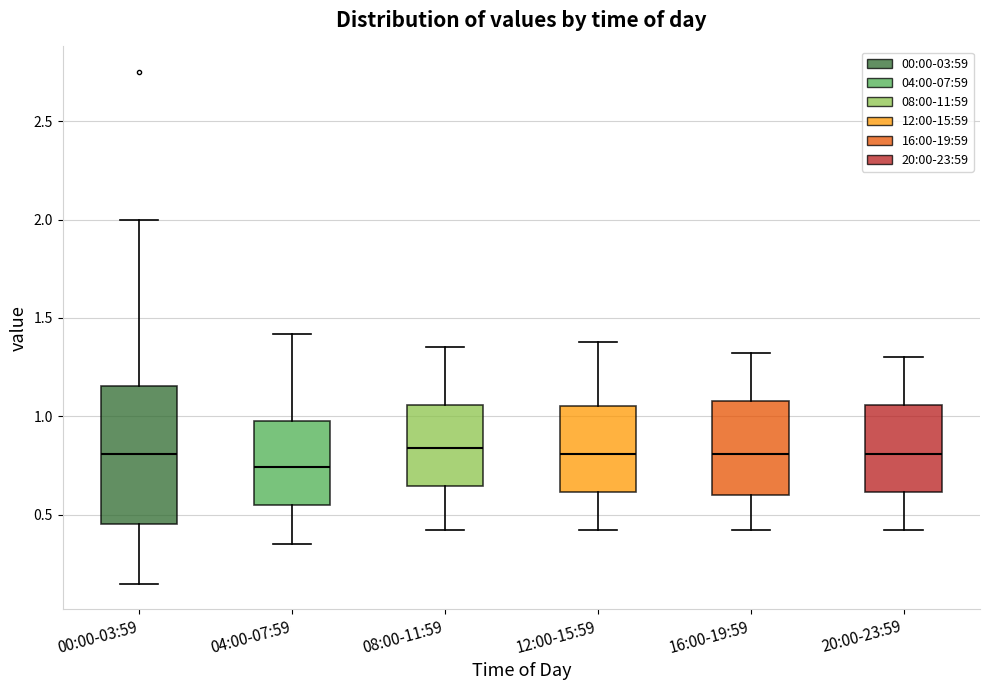

Where does the upper whisker of the box for 04:00-07:59 end on the y-axis? The values are not printed on the chart, so give them approximately, as read against the axis.

1.40